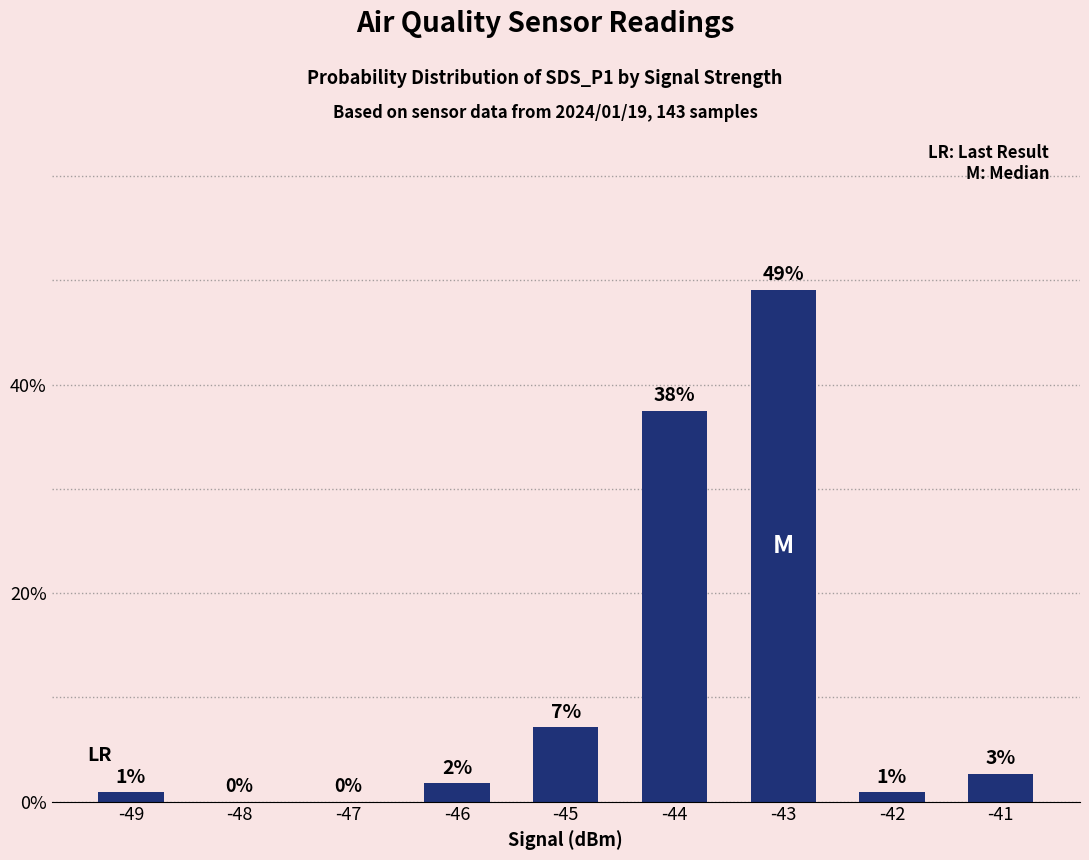

List the labels in order of value, smallest first.

-48, -47, -49, -42, -46, -41, -45, -44, -43